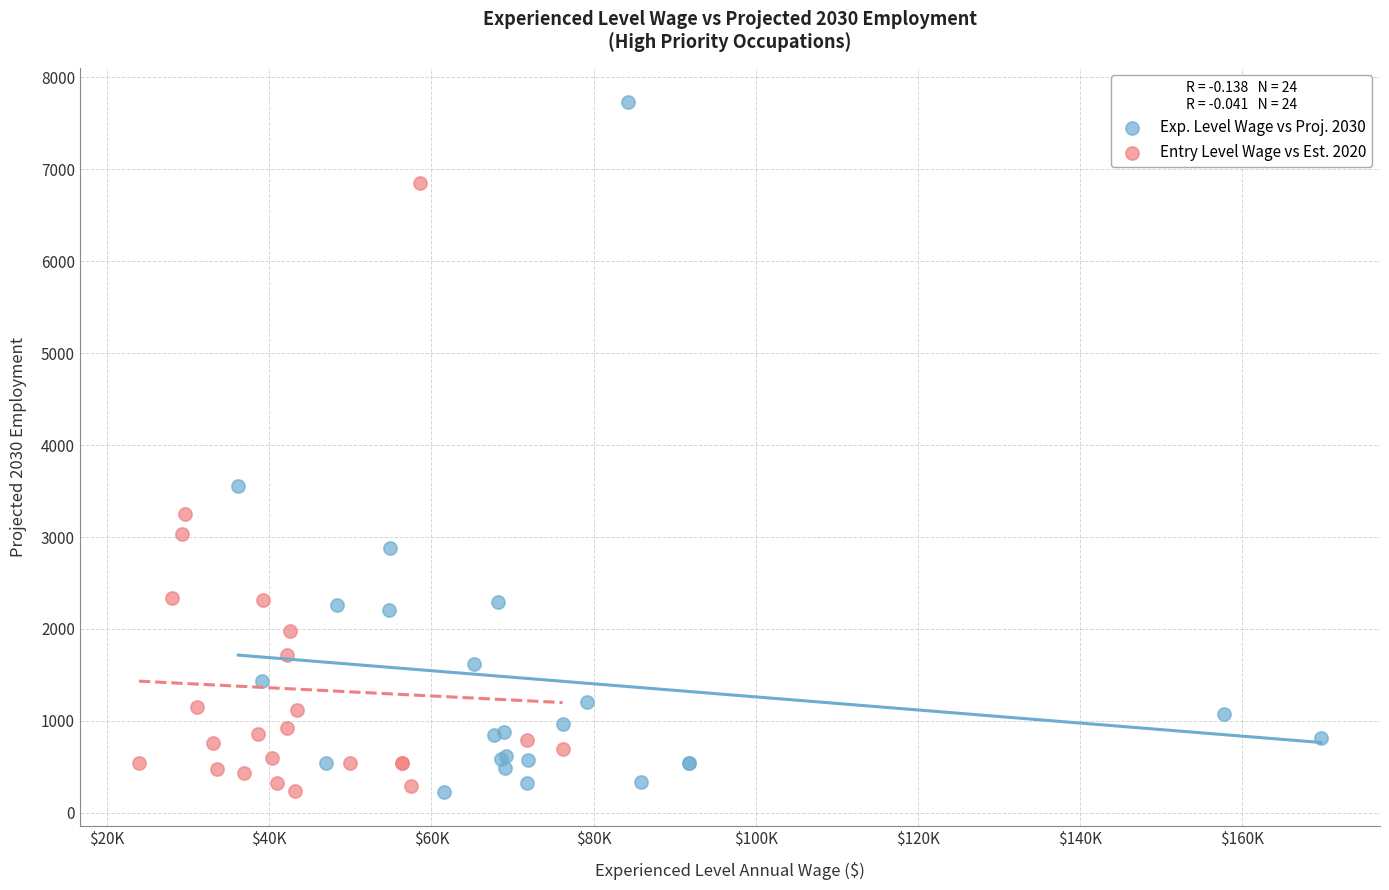

Which series has the widest spread of Y values?

Exp. Level Wage vs Proj. 2030